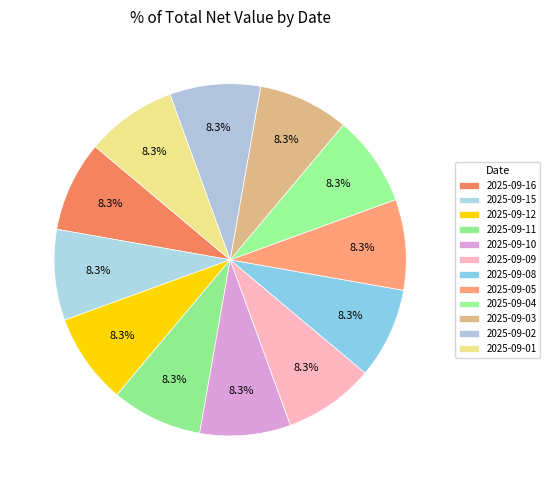

Which slice is the smallest?

2025-09-01